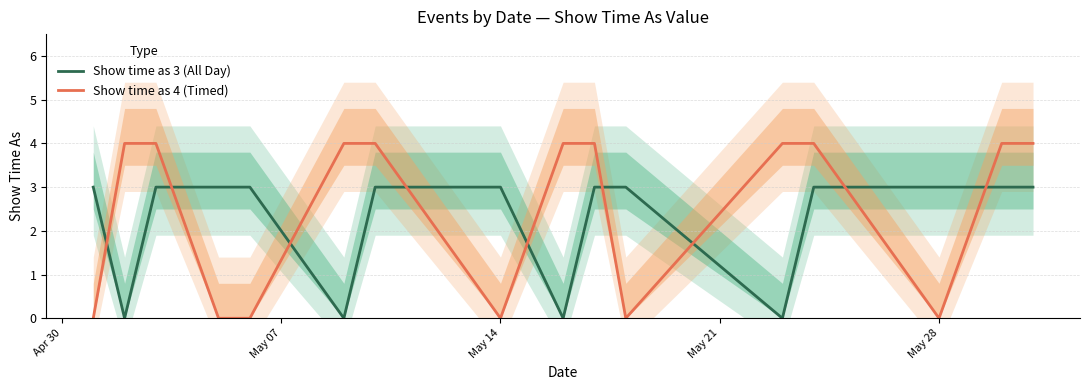

True or false: Show time as 4 (Timed) has a value of -1 at May 28.

False